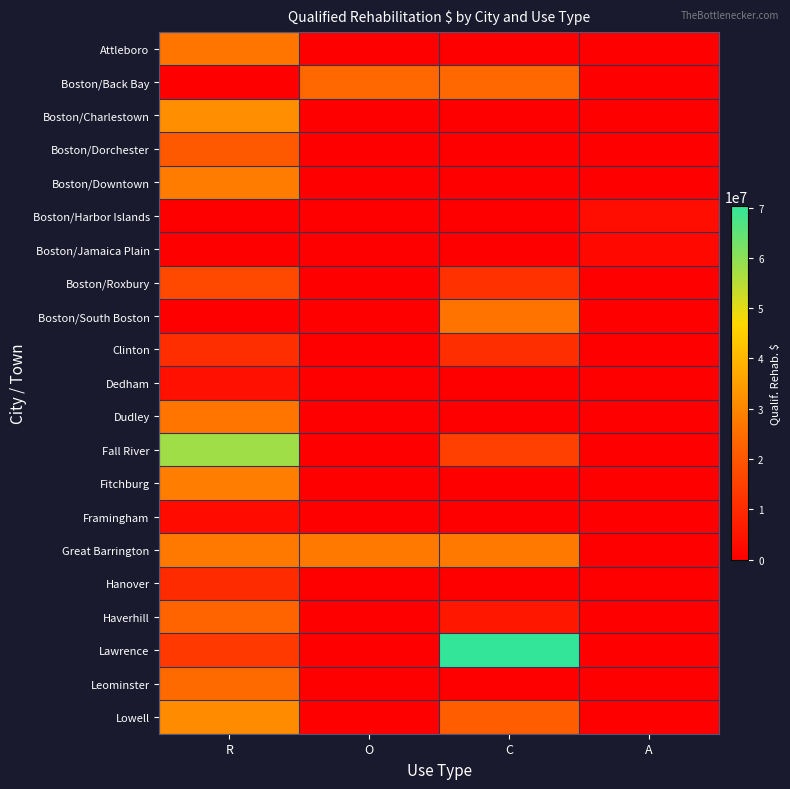

How many values in Boston/Back Bay are above zero?

2